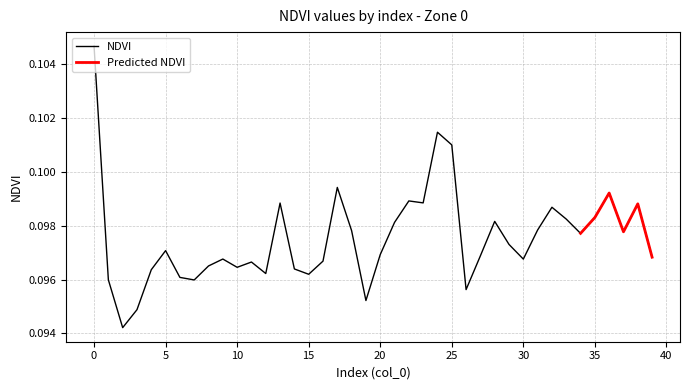

What is the sum of all values?

3.9